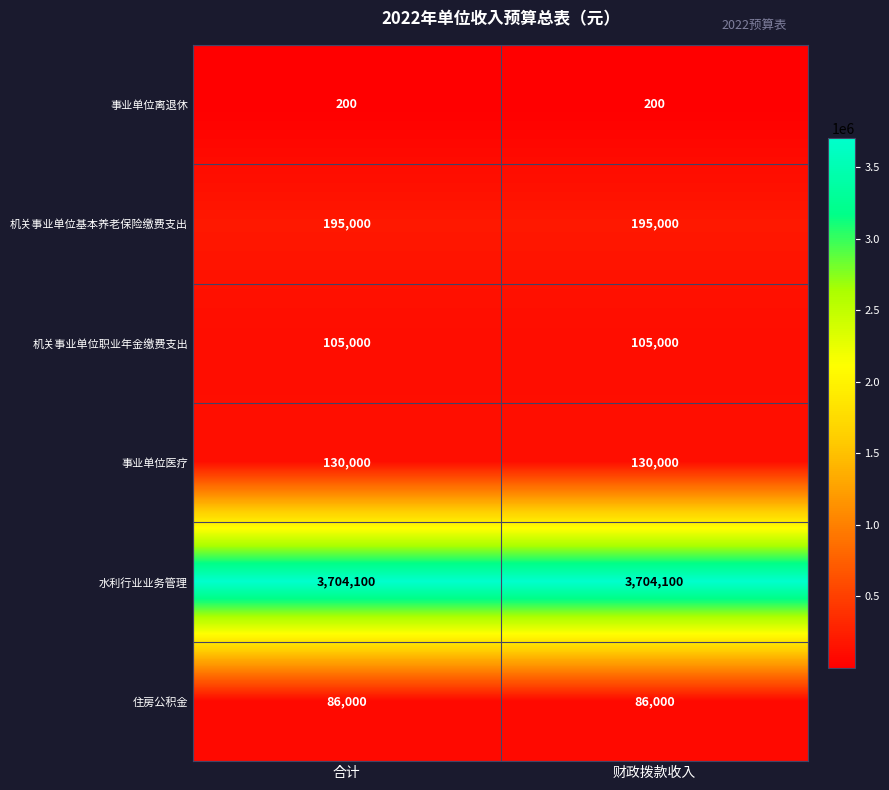

Reading right to left, extract all data points from this chart.

事业单位离退休: 200	200
机关事业单位基本养老保险缴费支出: 195000	195000
机关事业单位职业年金缴费支出: 105000	105000
事业单位医疗: 130000	130000
水利行业业务管理: 3704100	3704100
住房公积金: 86000	86000